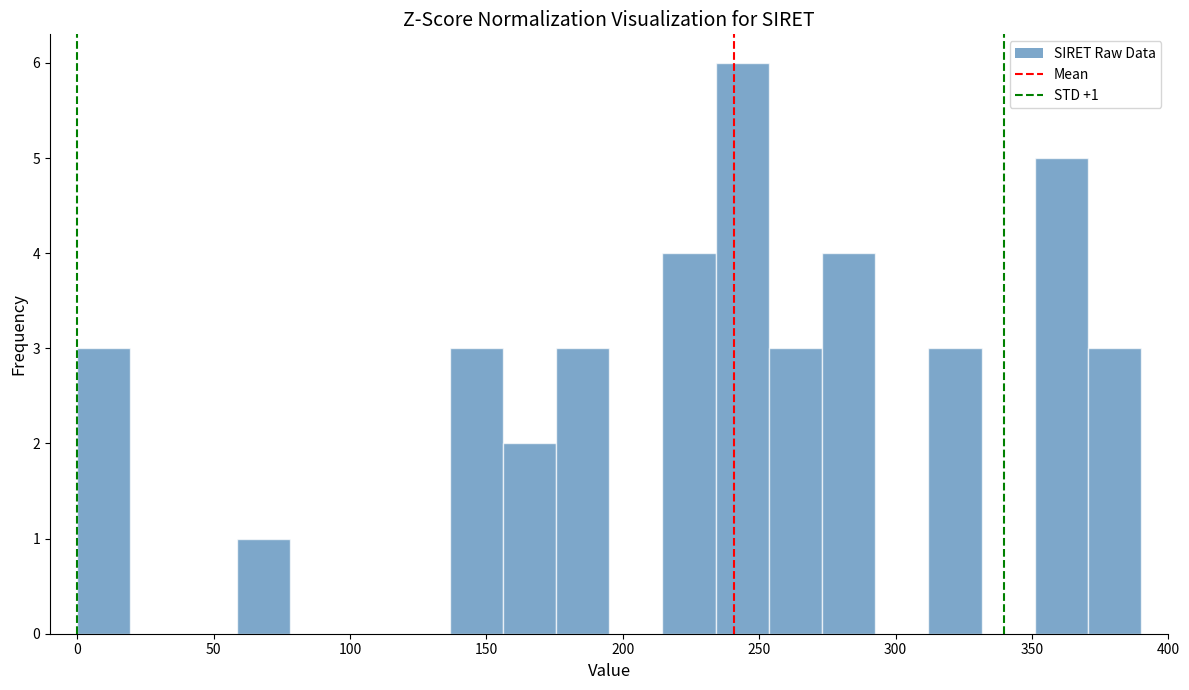

Read against the x-axis, roughly where is the centre of the tallest bar?

245